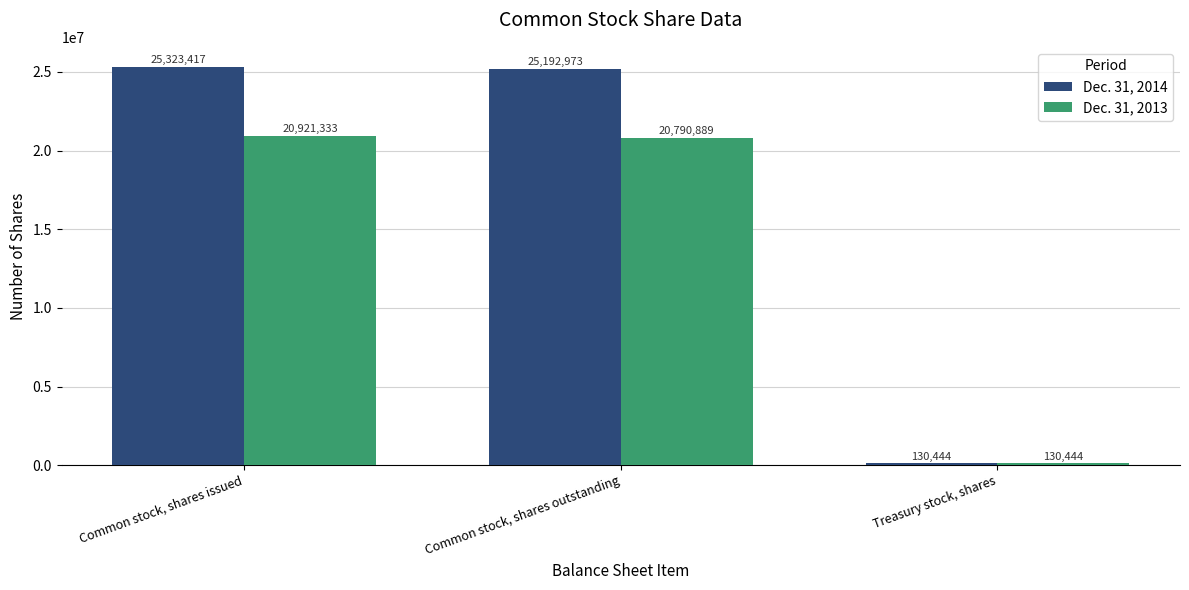

What is the spread (max minus min) of values at Common stock, shares outstanding?

4402084